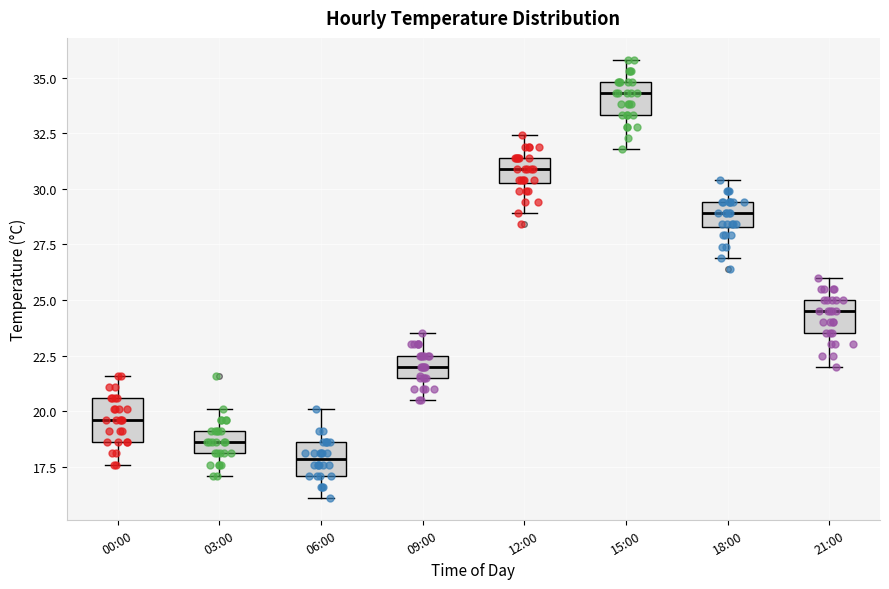

Where is the upper edge of the box for 21:00 on the y-axis? The values are not printed on the chart, so give them approximately, as read against the axis.

25.0